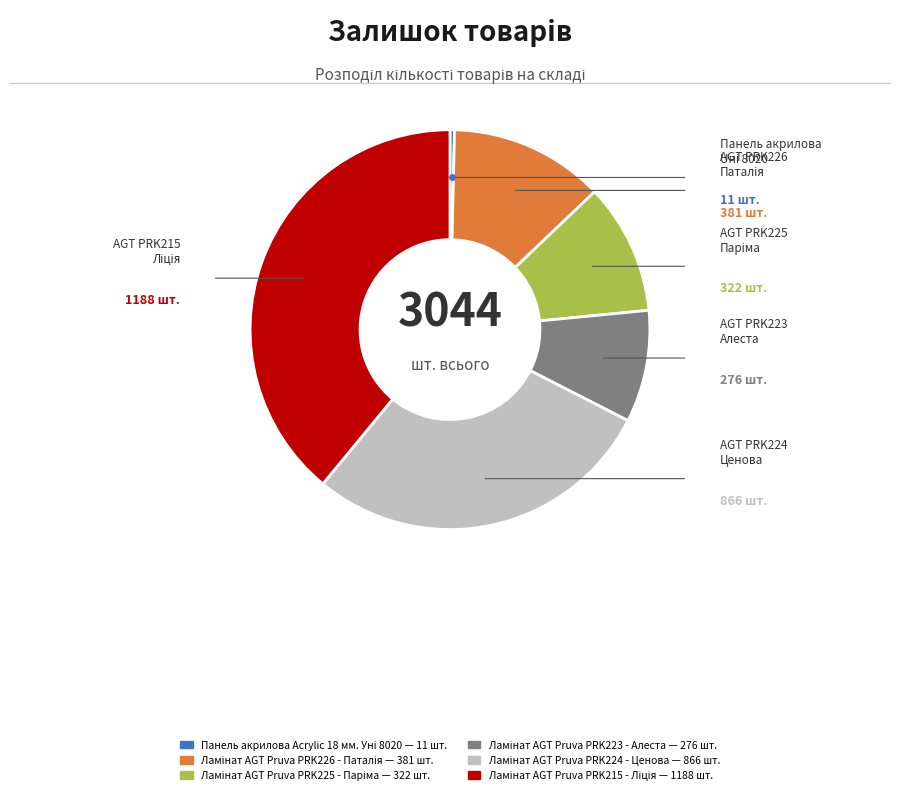

Is there a majority slice in this chart?

No